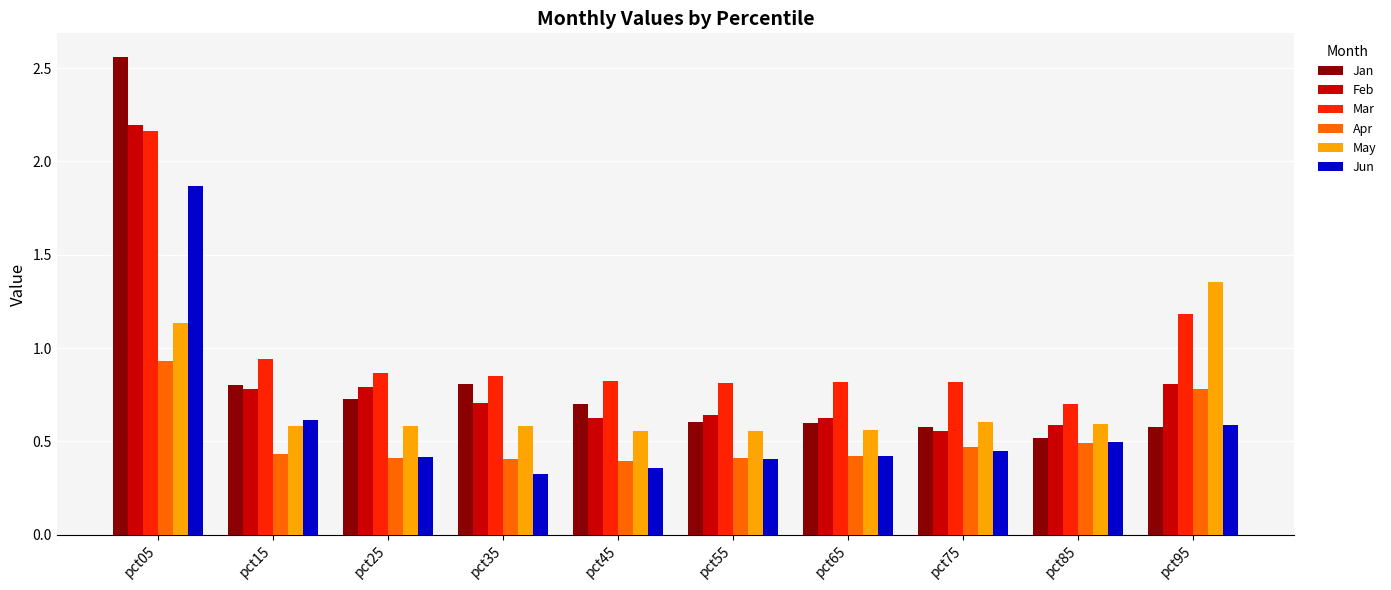

At which label does Jan reach its minimum?

pct85